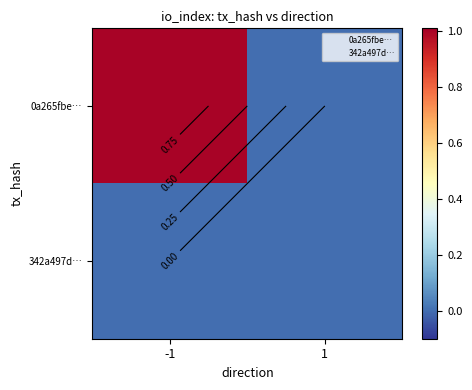

Is the value of 0a265fbe… at 1 greater than the value of 342a497d… at -1?

No